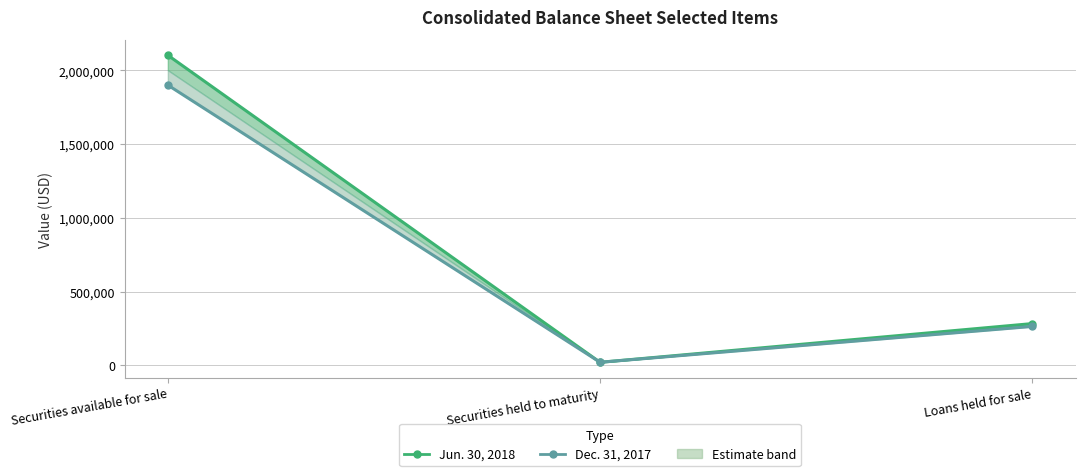

Which series has the largest total across all categories?

Jun. 30, 2018